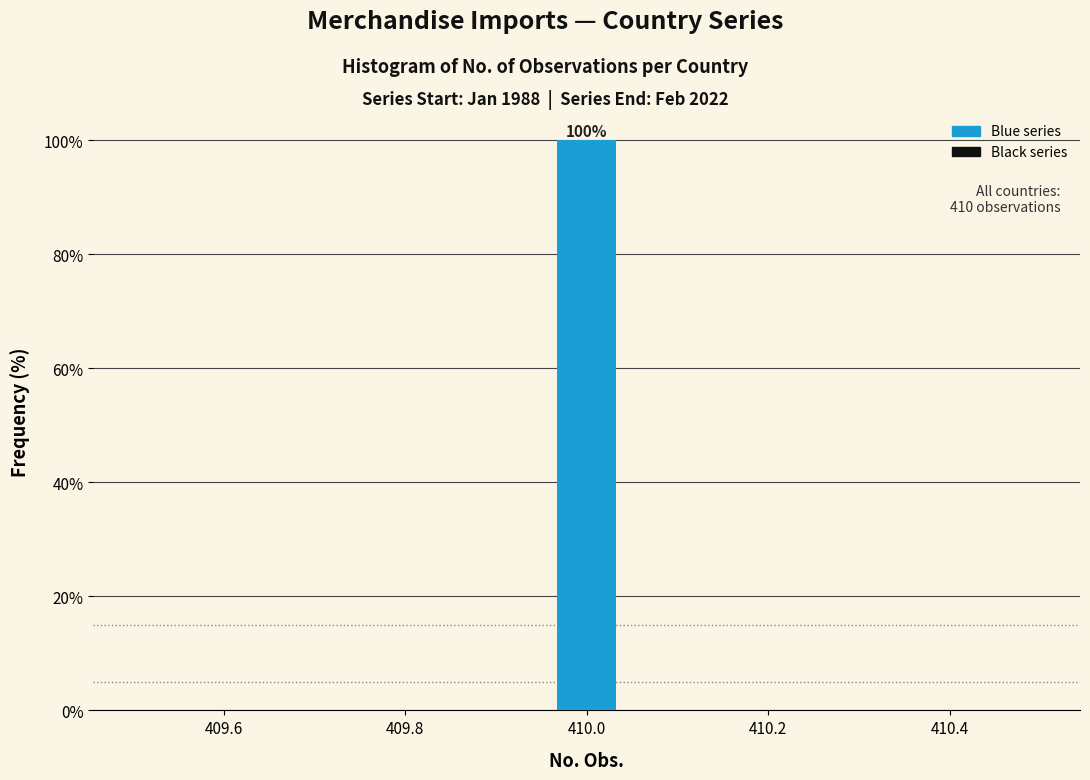

Read against the x-axis, roughly where is the centre of the tallest bar?

410.00